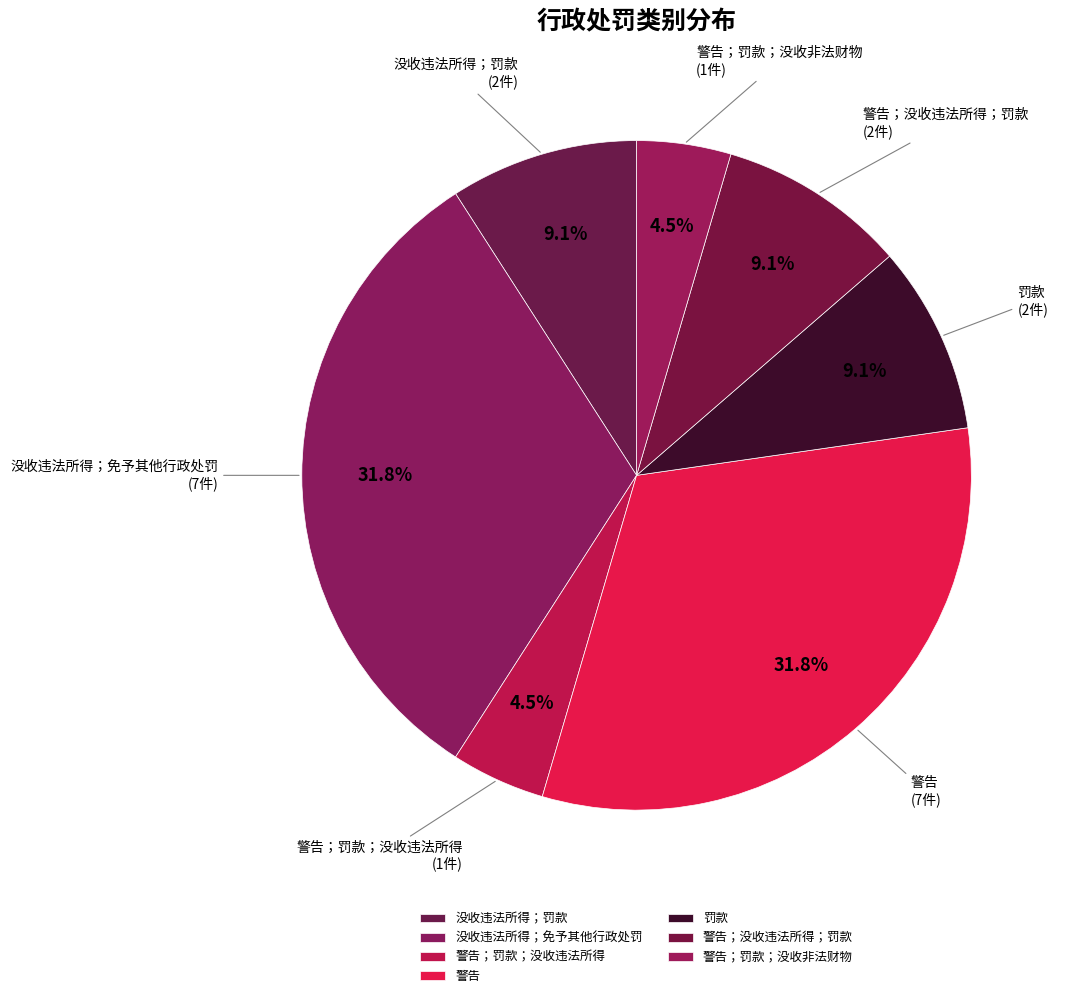

What is the ratio of the value at 警告 to the value at 罚款?

3.5